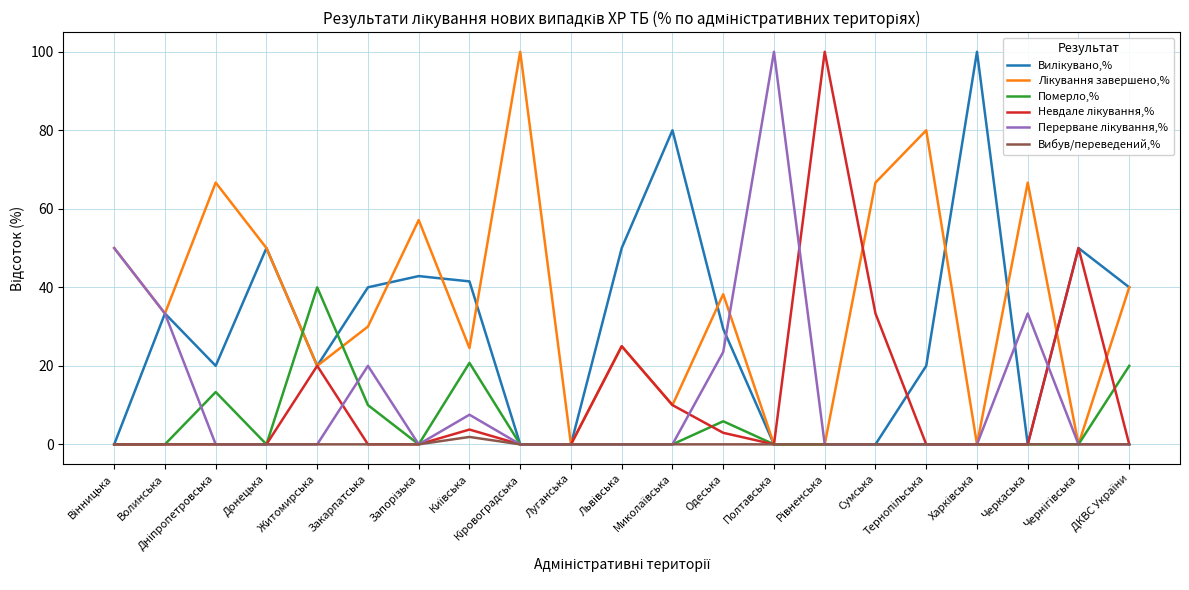

What is the maximum value shown in the chart?

100.0